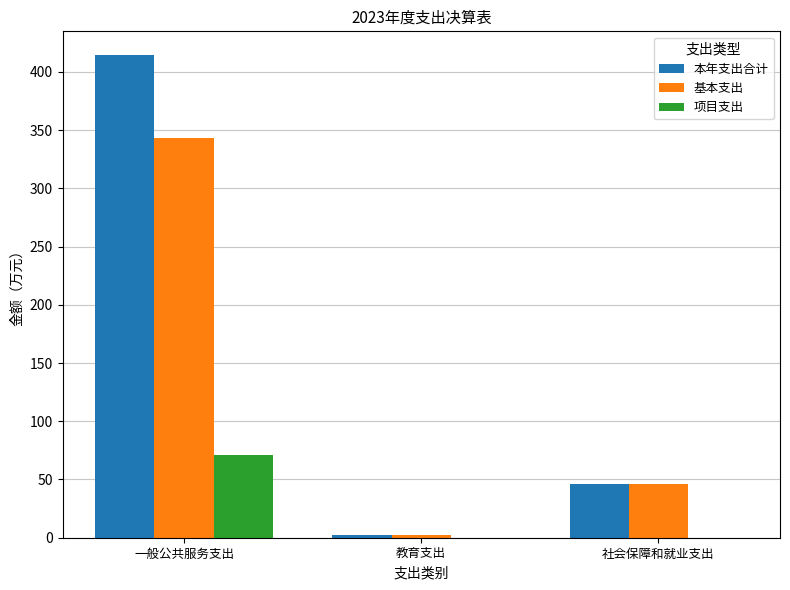

What is the sum of all 基本支出 values?

391.7